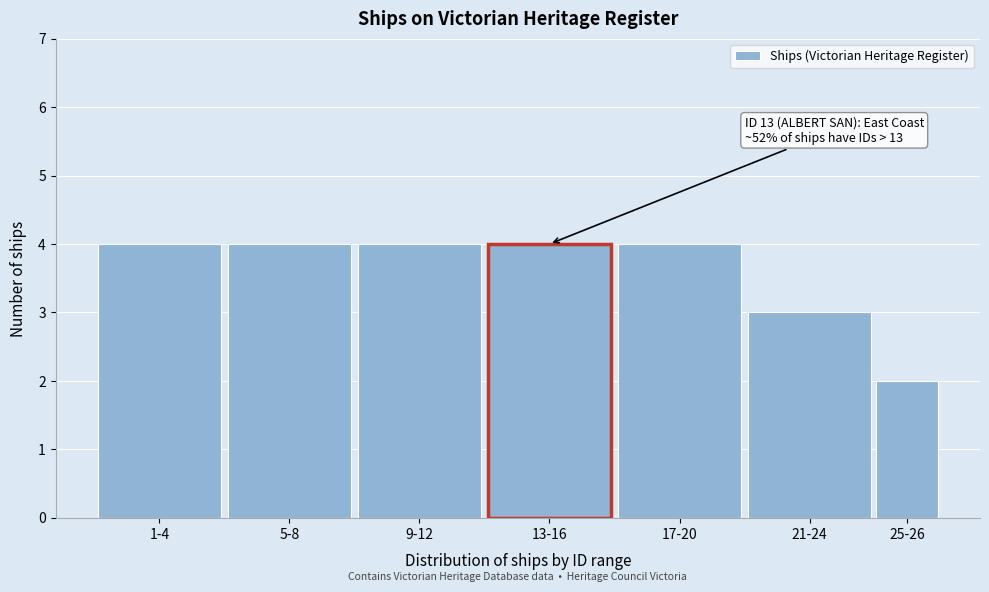

Reading left to right, list all the values displayed in this chart.

1-4=4	5-8=4	9-12=4	13-16=4	17-20=4	21-24=3	25-26=2